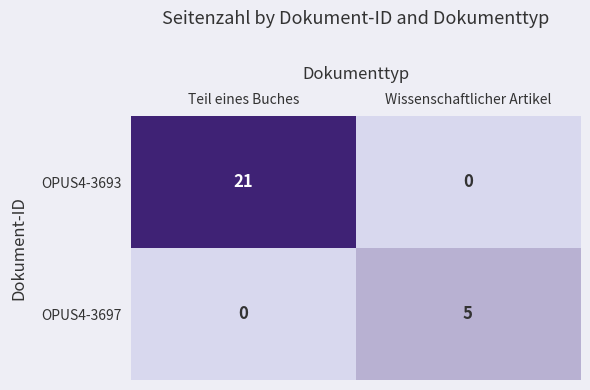

Reading left to right, extract all data points from this chart.

OPUS4-3693: 21	0
OPUS4-3697: 0	5